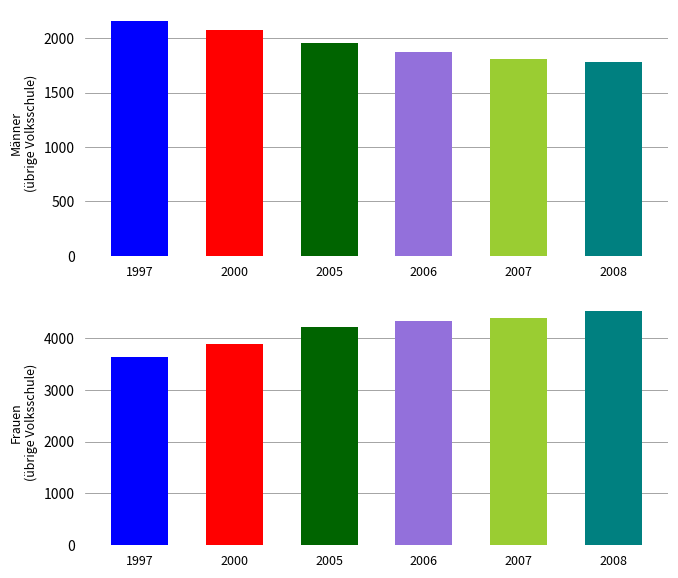

At how many categories does at least one series exceed 3443?

6